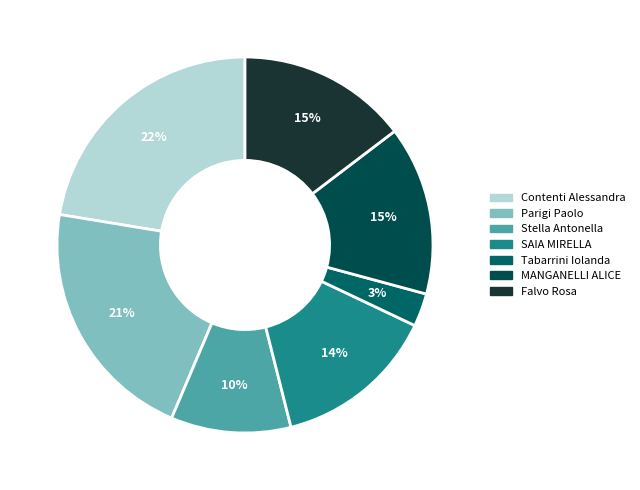

How many slices are in this pie chart?

7